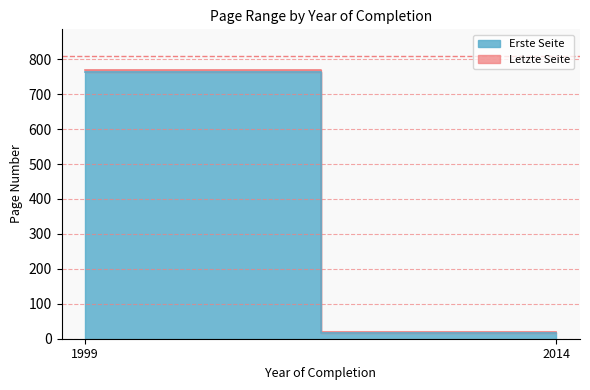

What is the value of the Erste Seite point at the 2nd from the left?

16